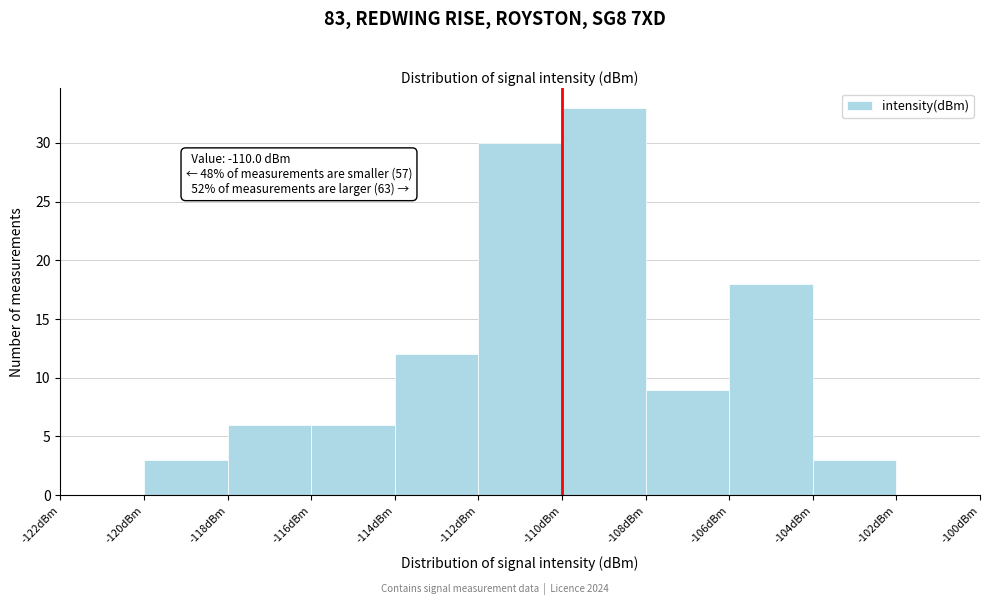

Which range on the x-axis has the tallest bar?

-110 to -108